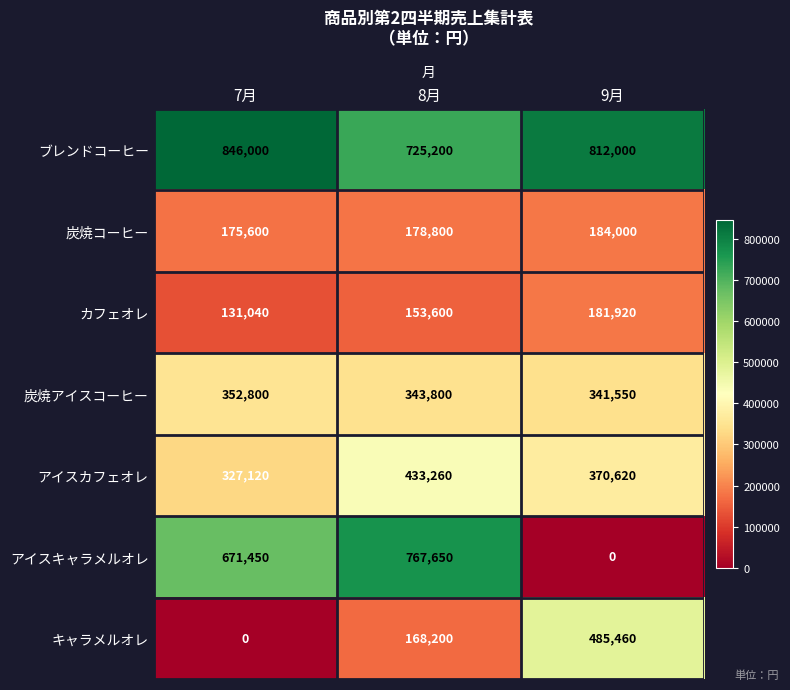

How many distinct data groups are displayed?

7